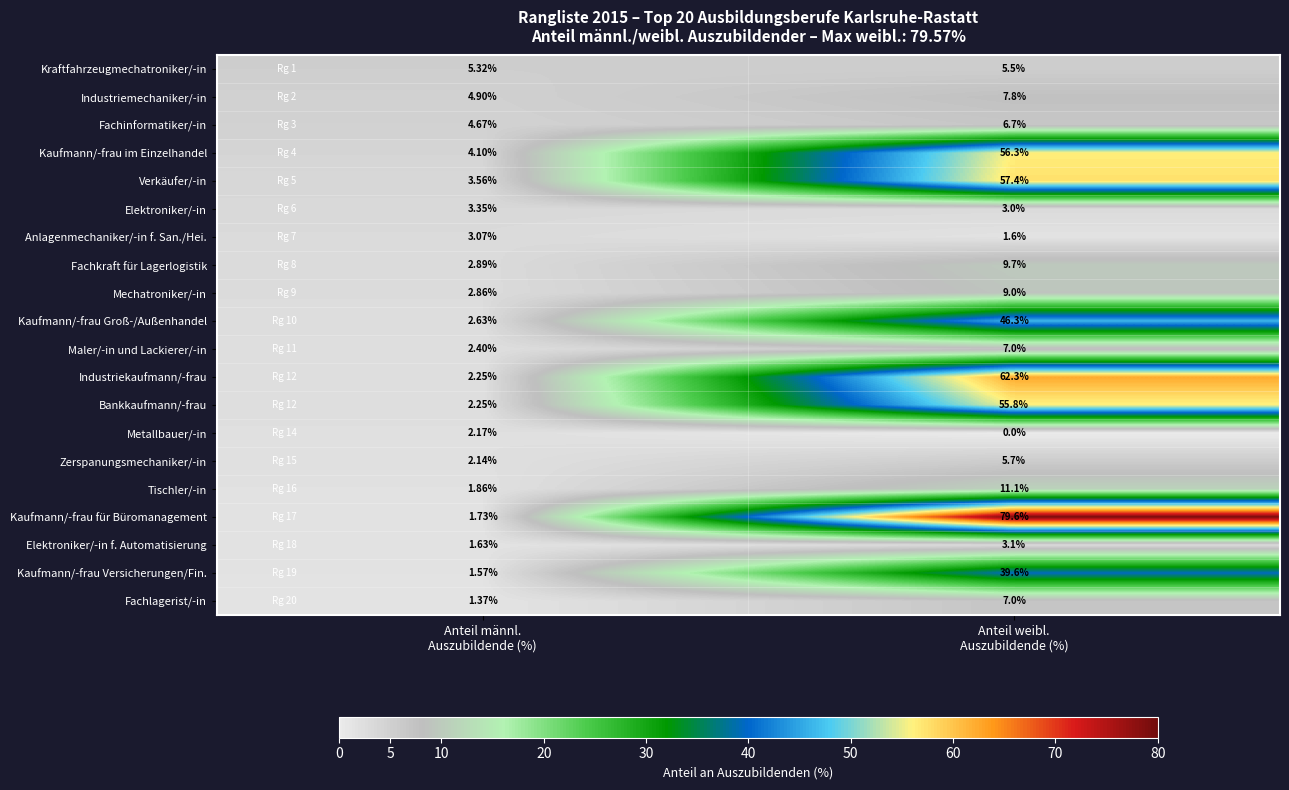

Which series has the largest total across all categories?

Kaufmann/-frau für Büromanagement